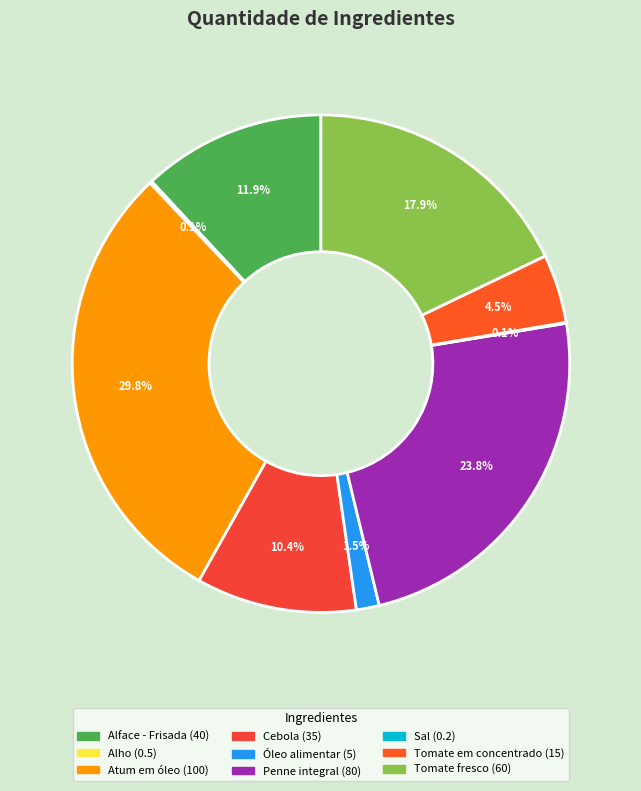

Count the number of slices in the pie.

9